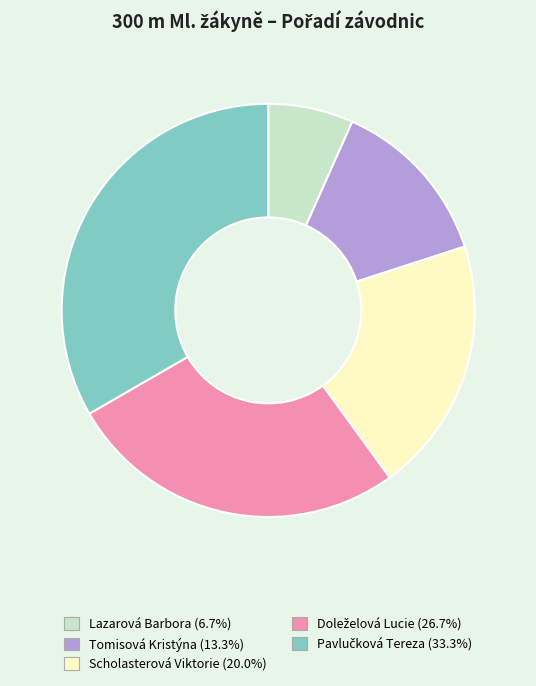

Combined, do Scholasterová Viktorie (20.0%) and Tomisová Kristýna (13.3%) account for over 50%?

No